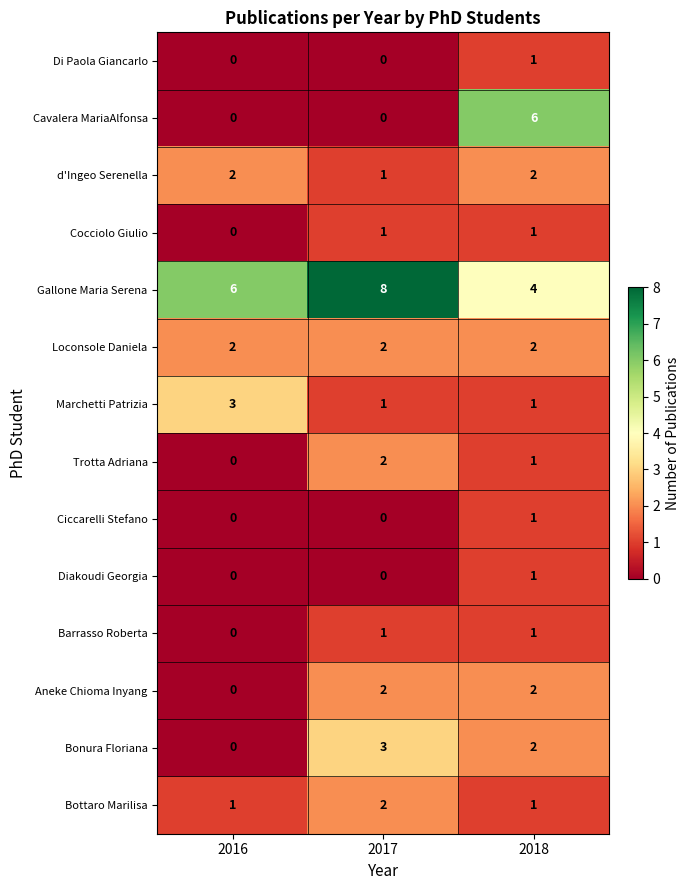

The Bottaro Marilisa series shows 1 at 2017. True or false?

False